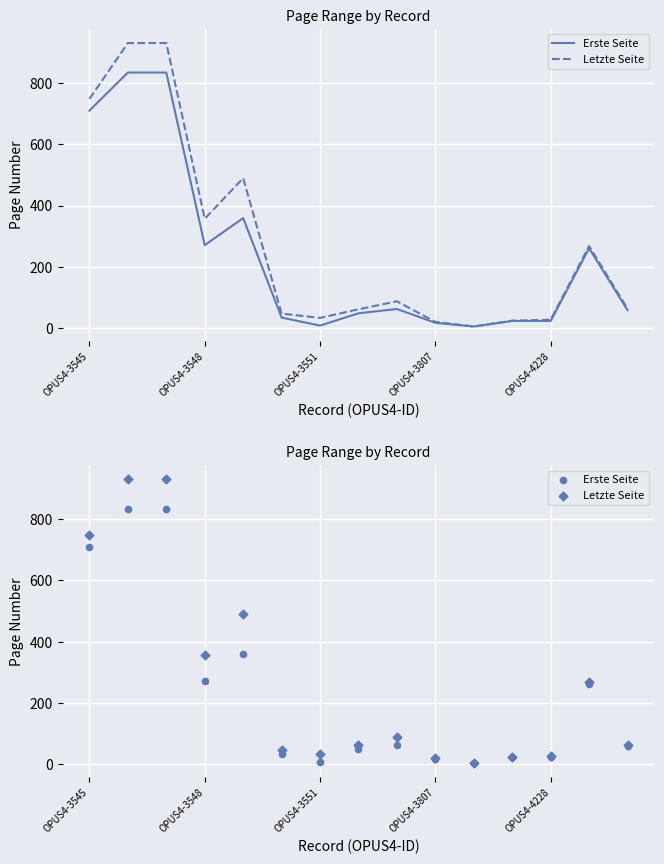

What is the total value across all series at OPUS4-3551?

43